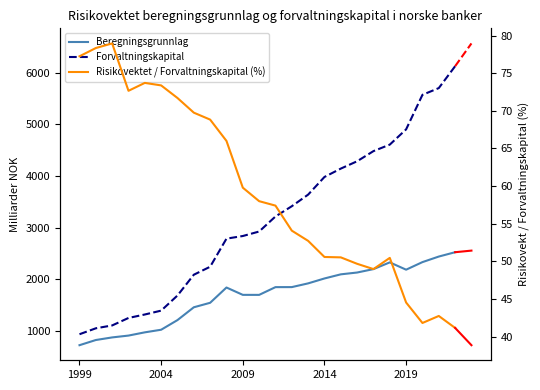

What is the highest value of the Risikovektet / Forvaltningskapital (%) series?

79.0